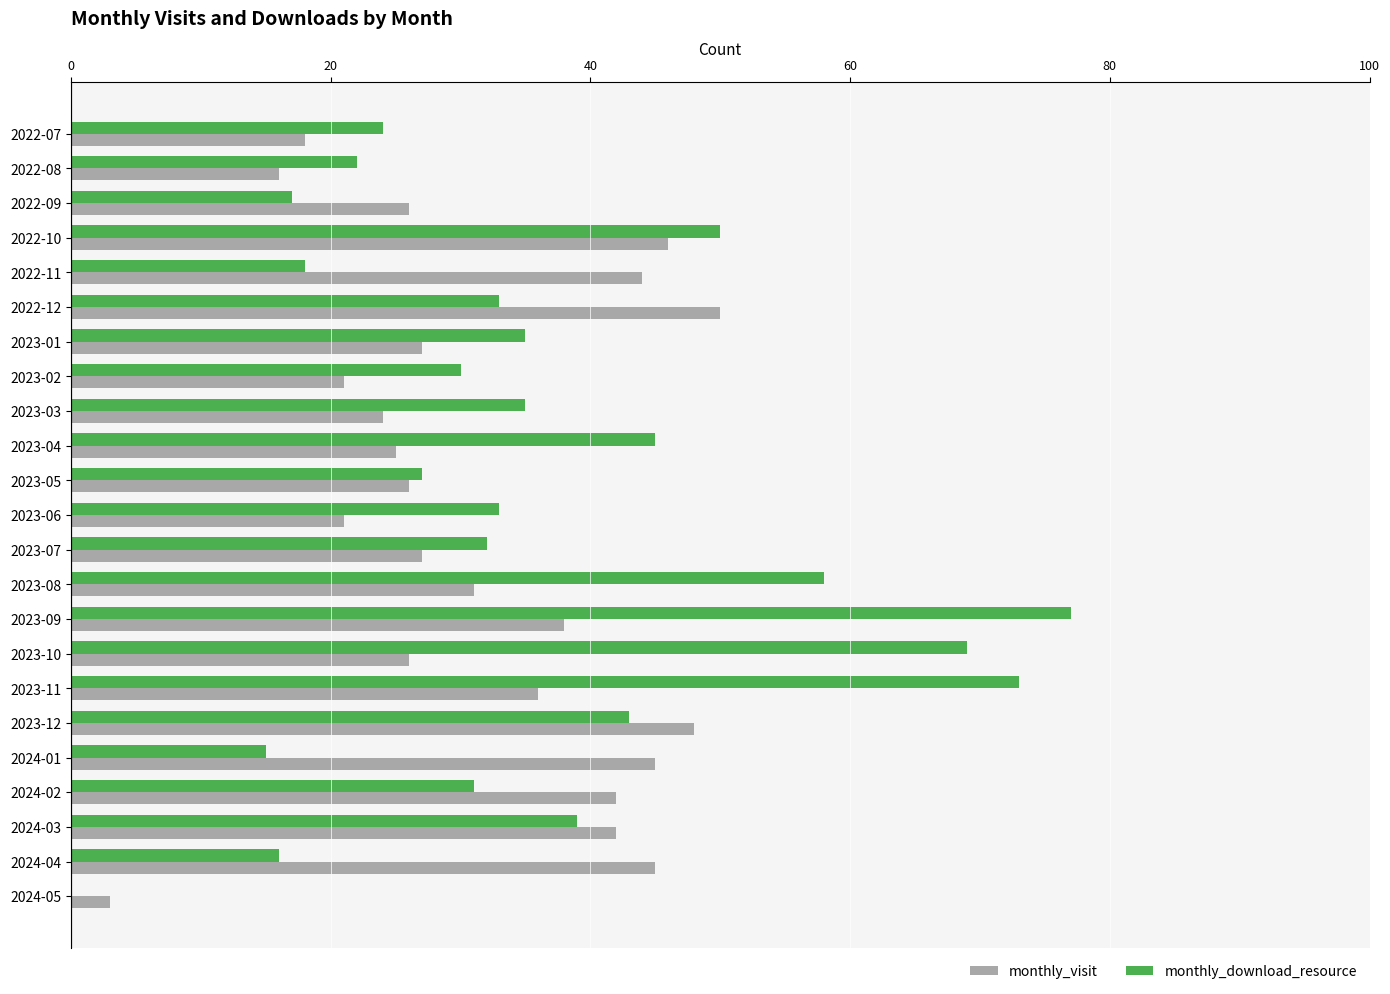

What are all the series names shown in the legend?

monthly_visit, monthly_download_resource